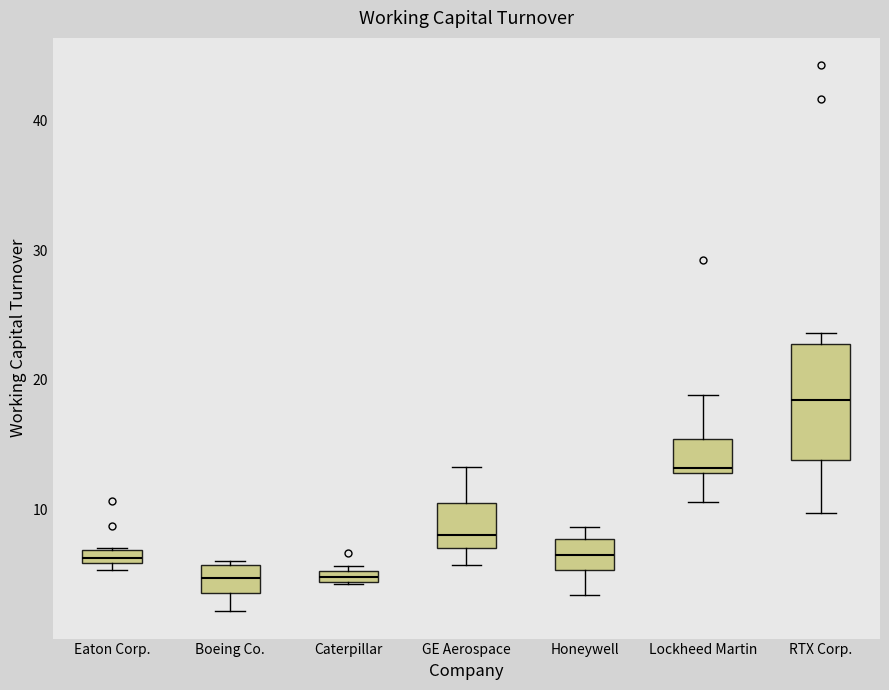

Where does the upper whisker of the box for Lockheed Martin end on the y-axis? The values are not printed on the chart, so give them approximately, as read against the axis.

19